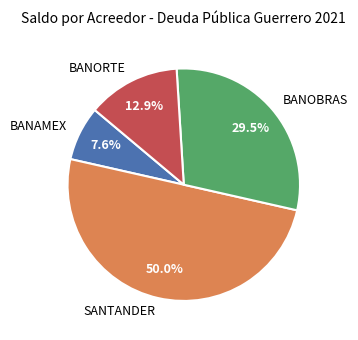

Rank the categories by value from lowest to highest.

BANAMEX, BANORTE, BANOBRAS, SANTANDER